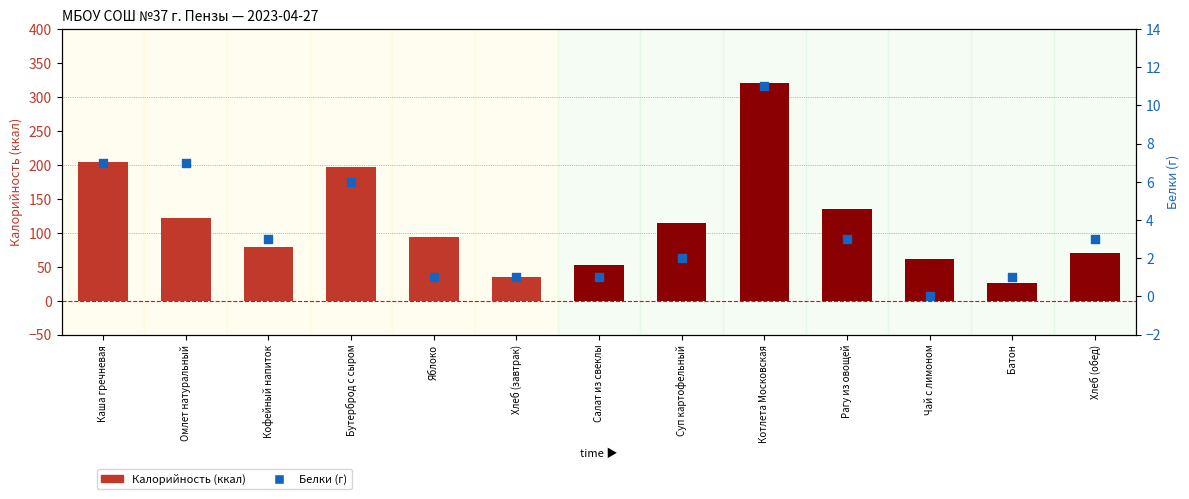

Which series has the largest total across all categories?

Калорийность